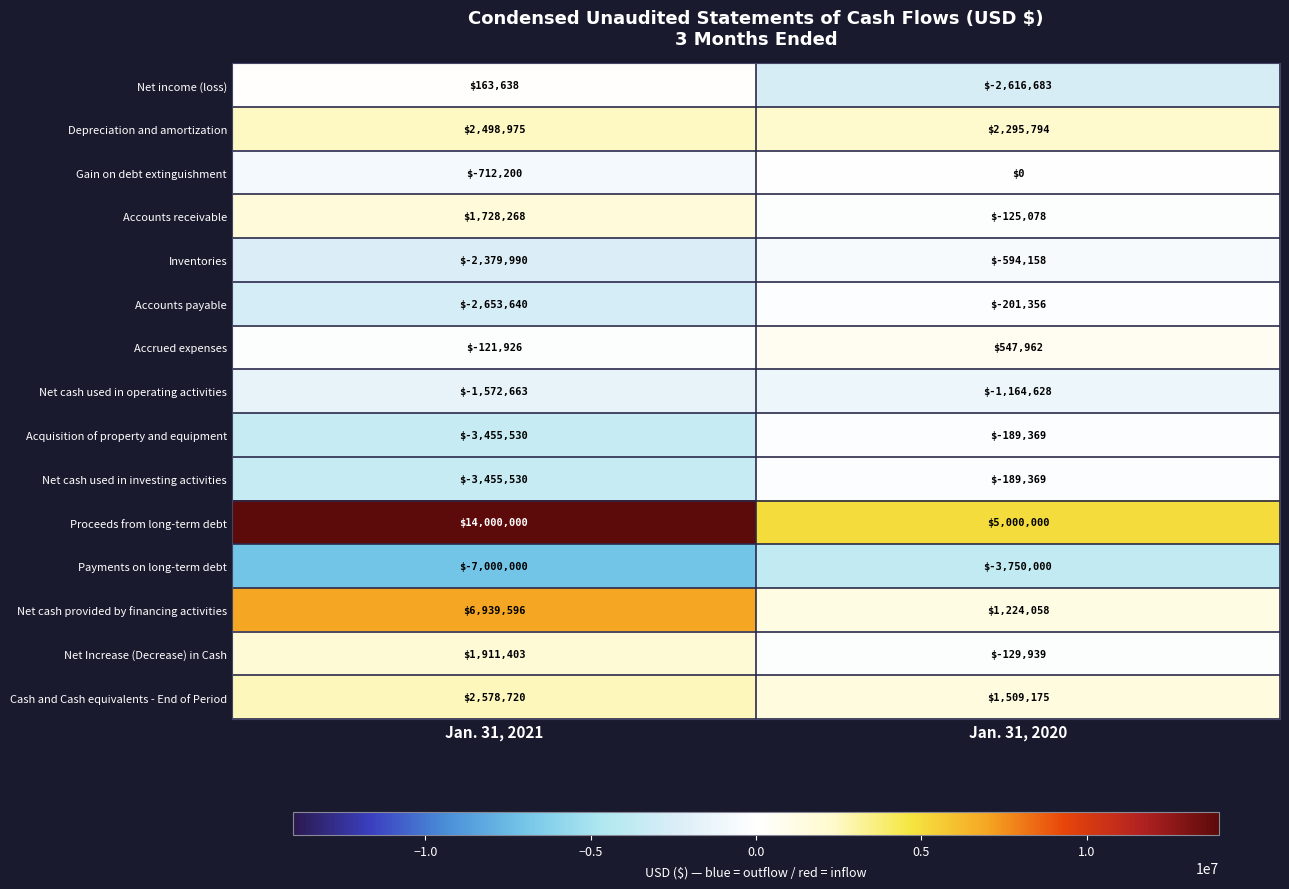

True or false: Accounts payable has a value of -2653640 at Jan. 31, 2021.

True